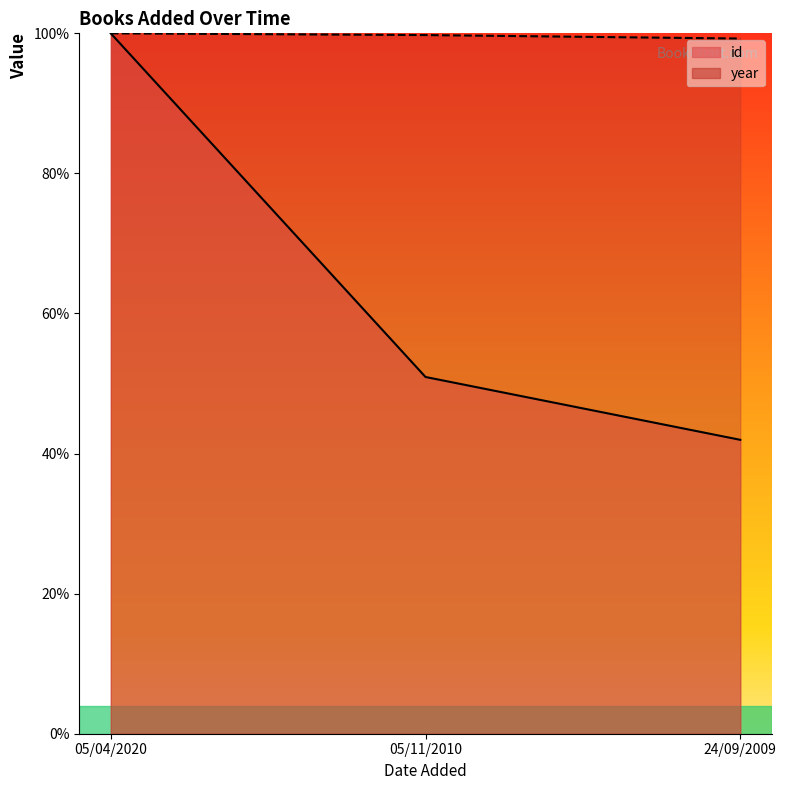

What is the total value across all series at 05/04/2020?

200.0